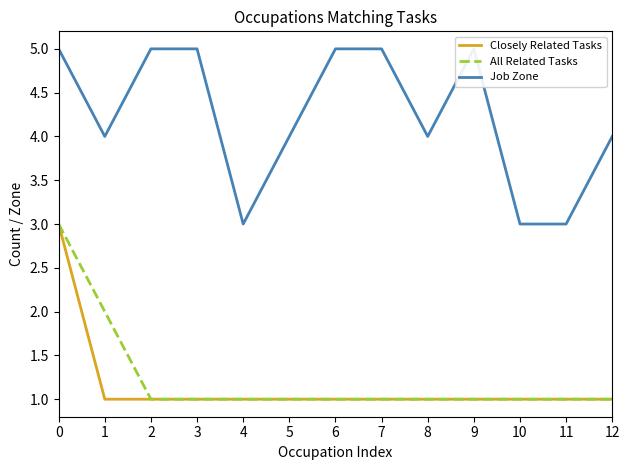

What are all the series names shown in the legend?

Closely Related Tasks, All Related Tasks, Job Zone